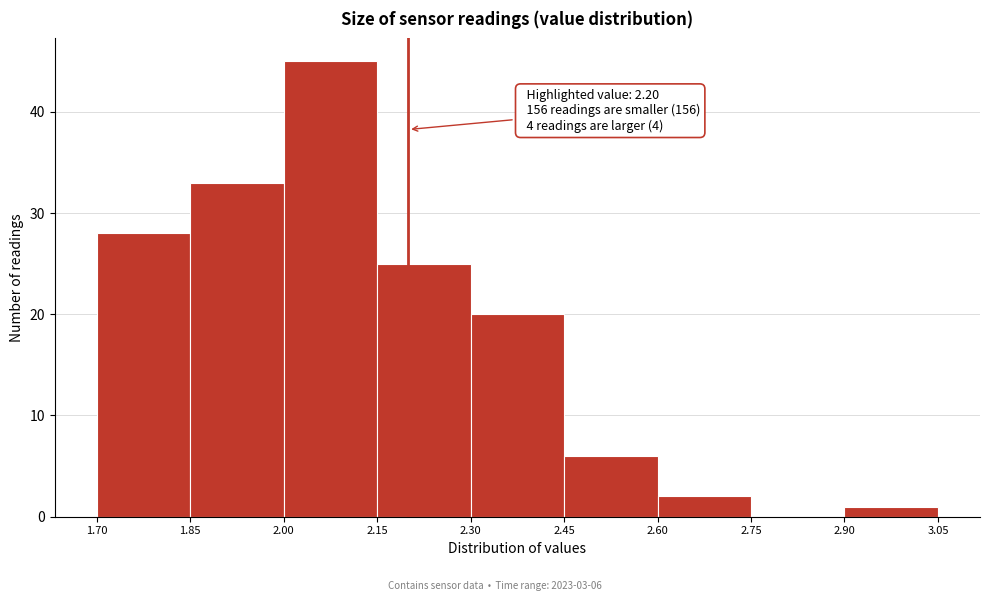

Which range on the x-axis has the tallest bar?

2.00 to 2.15